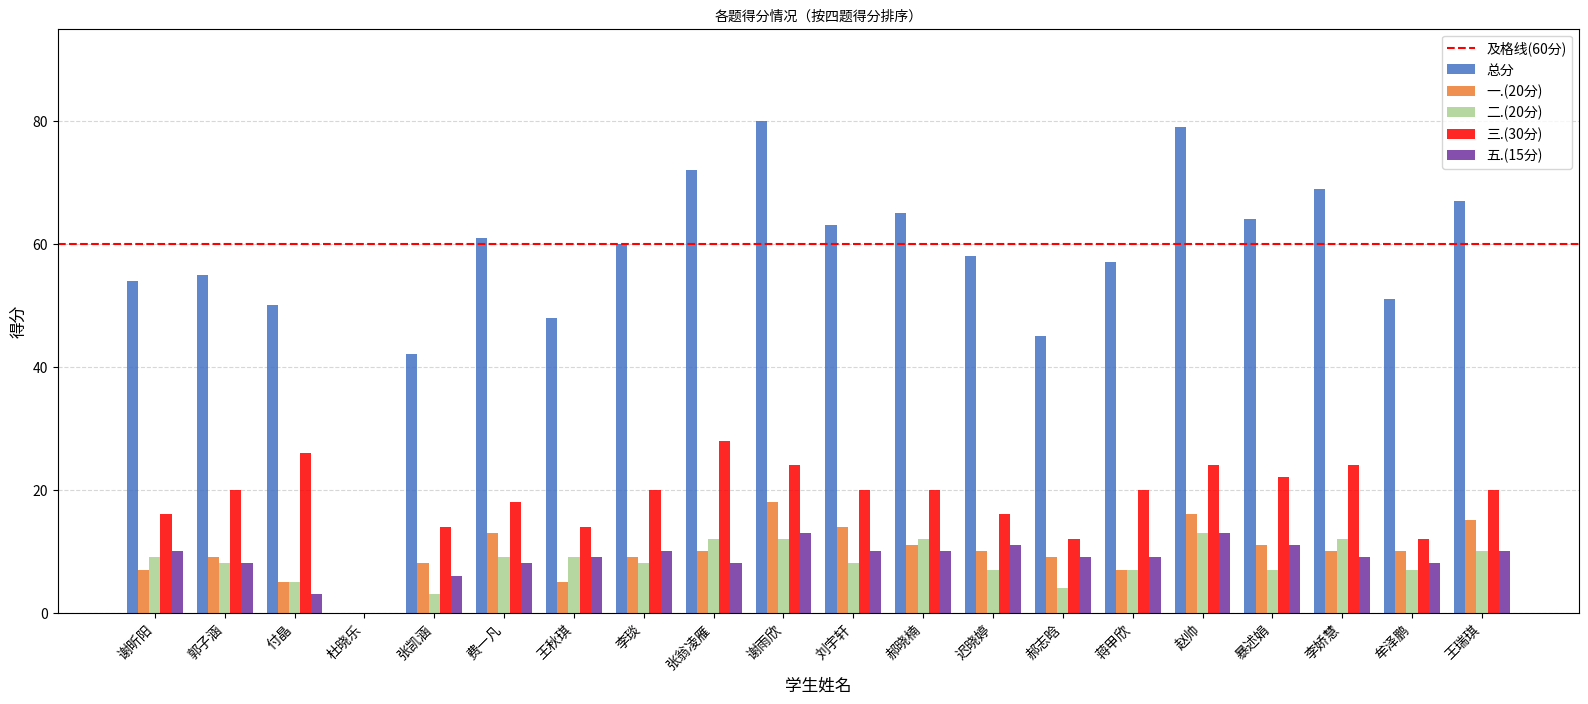

Count the number of data series in this chart.

5